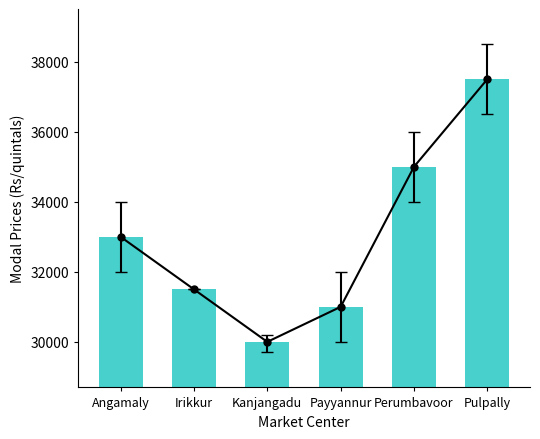

Reading left to right, what are all the values shown in this chart?

Angamaly=33000	Irikkur=31500	Kanjangadu=30000	Payyannur=31000	Perumbavoor=35000	Pulpally=37500